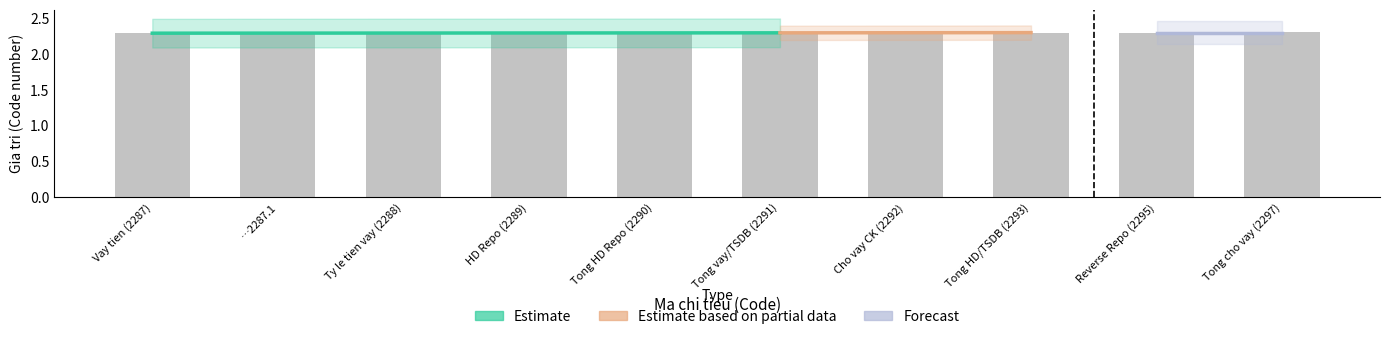

Is it true that the value at …2287.1 is 2.3?

True